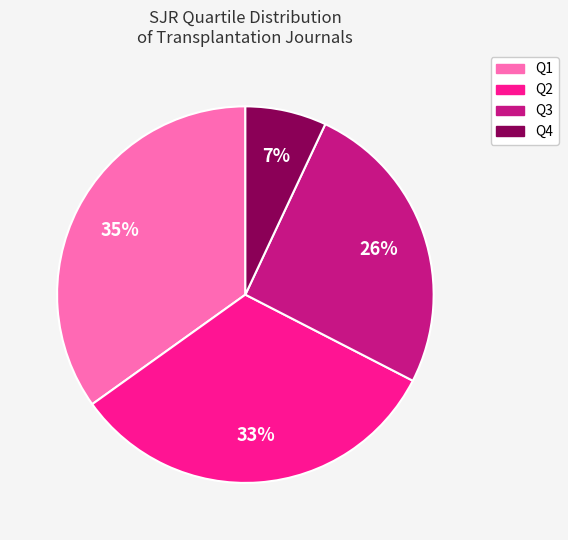

Combined, do Q3 and Q1 account for over 50%?

Yes